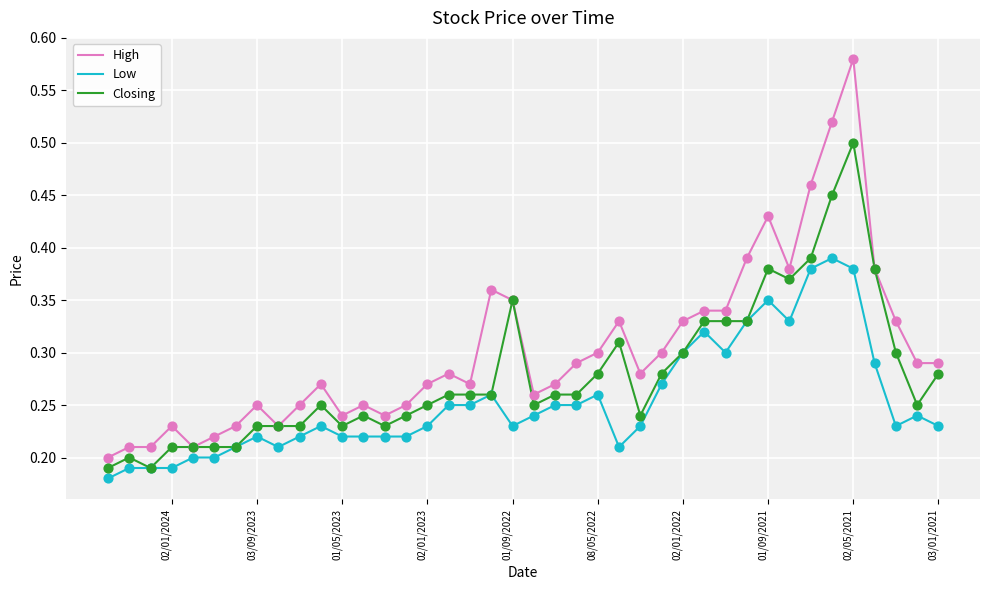

Which series has the largest Y range (max minus min)?

High